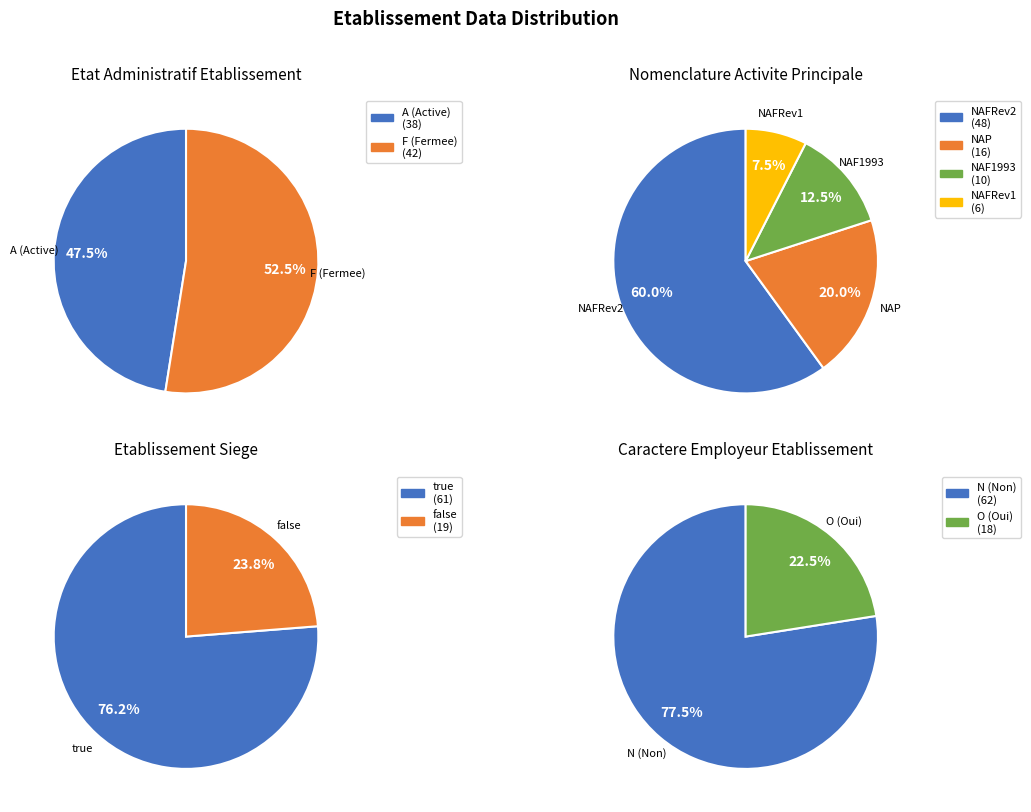

Does any single category account for the majority?

Yes